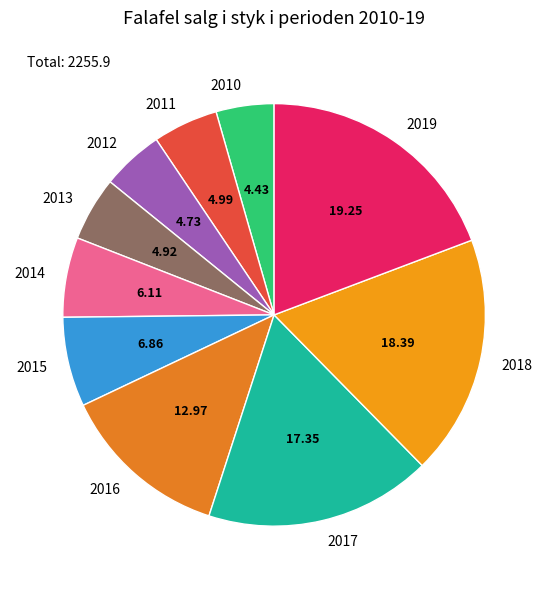

Does 2015 account for over 50% of the chart?

No